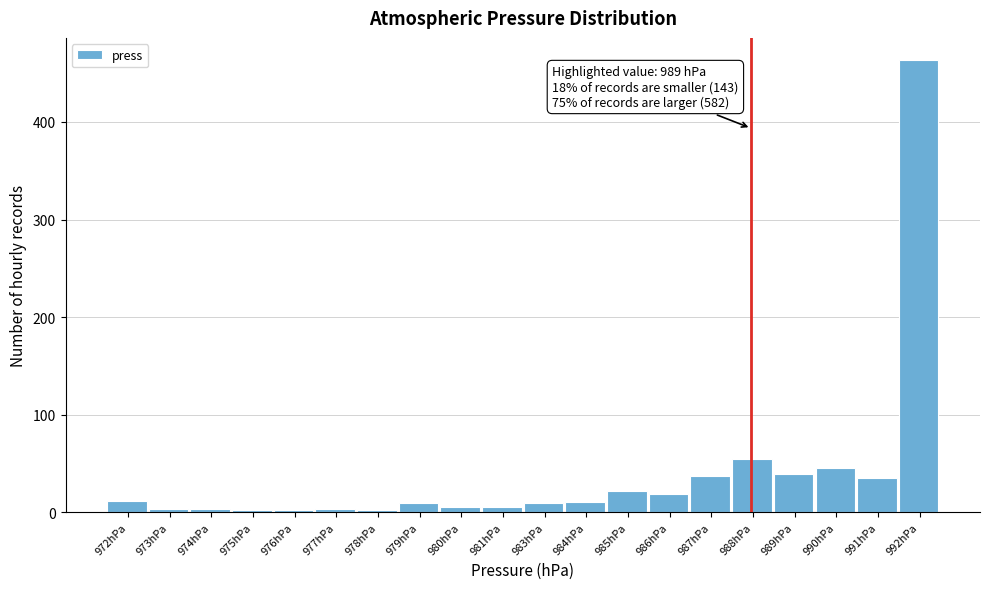

True or false: the data shows 119 at 992hPa.

False